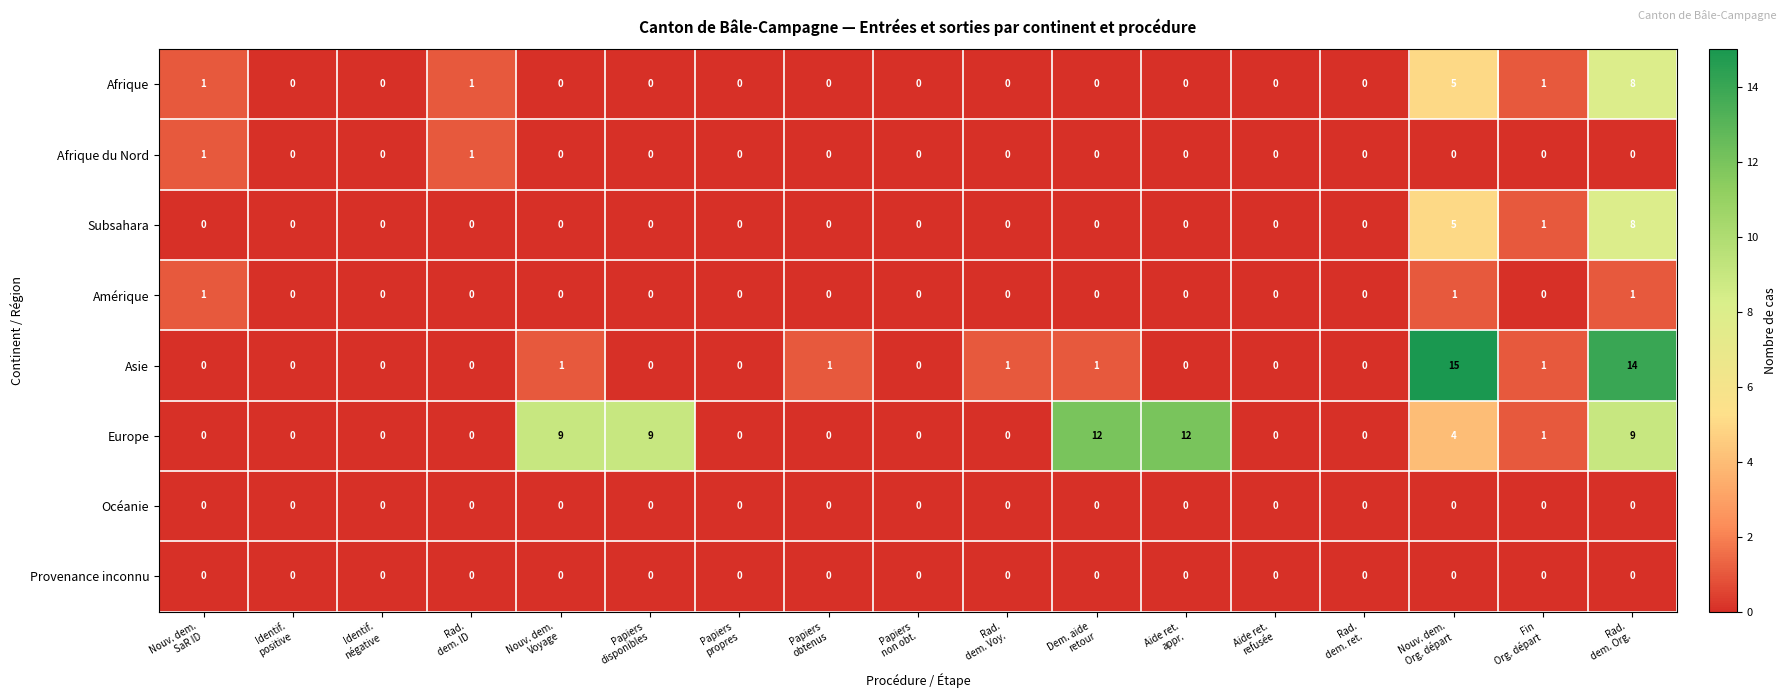

At how many categories does at least one series exceed 7?

6